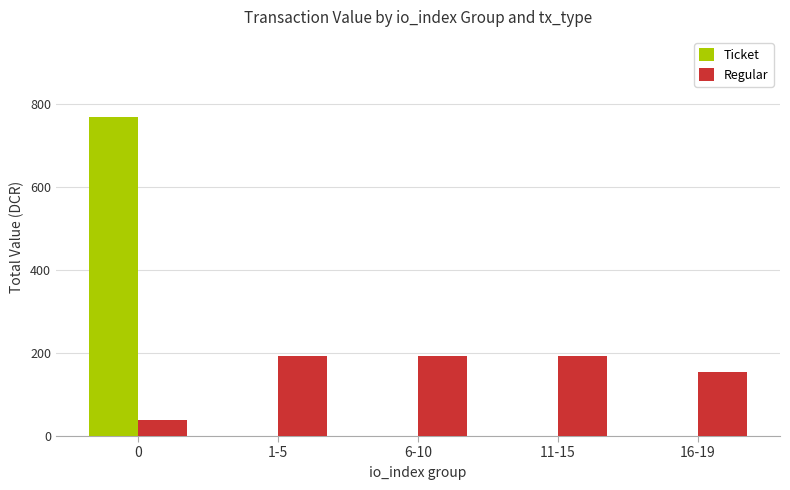

How many groups of bars are there?

5